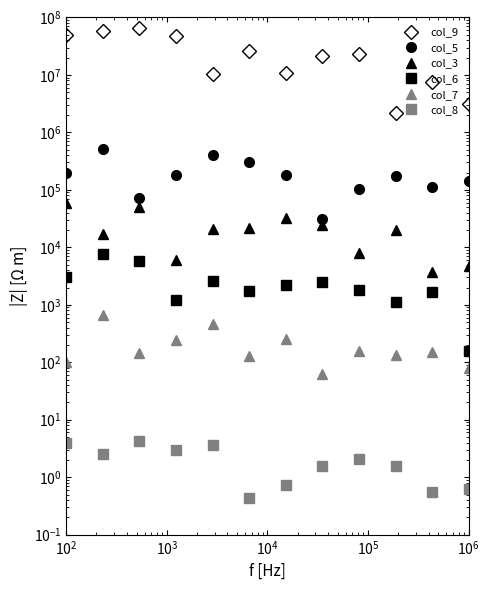

Reading right to left, transcribe all the data shown in this chart.

col_9: 3169786.4	7495269.7	2215412.2	23573514.1	21677397.0	10983926.5	25972567.7	10235779.1	48407000.1	64385483.9	59206688.0	50000000.0
col_5: 142640.4	112429.0	177233.0	104771.2	30967.7	183065.4	303013.3	409431.2	181526.3	71539.4	507485.9	200000.0
col_3: 4754.7	3747.6	19938.7	7857.8	24774.2	32951.8	21643.8	20471.6	6050.9	50077.6	16916.2	60000.0
col_6: 158.5	1686.4	1107.7	1833.5	2477.4	2196.8	1731.5	2558.9	1210.2	5723.2	7612.3	3000.0
col_7: 79.2	149.9	132.9	157.2	61.9	256.3	129.9	460.6	242.0	143.1	676.6	100.0
col_8: 0.6	0.6	1.6	2.1	1.5	0.7	0.4	3.6	3.0	4.3	2.5	4.0